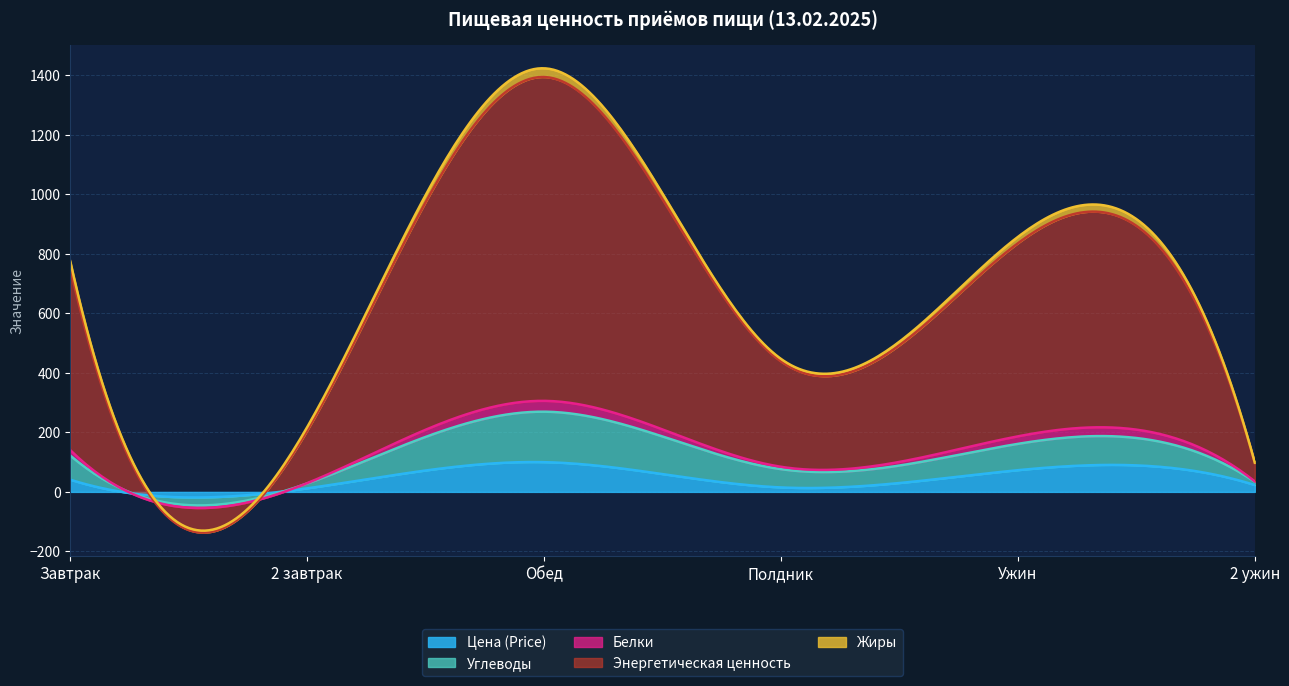

What is the difference between the second highest and minimum values in the Углеводы series?

77.7